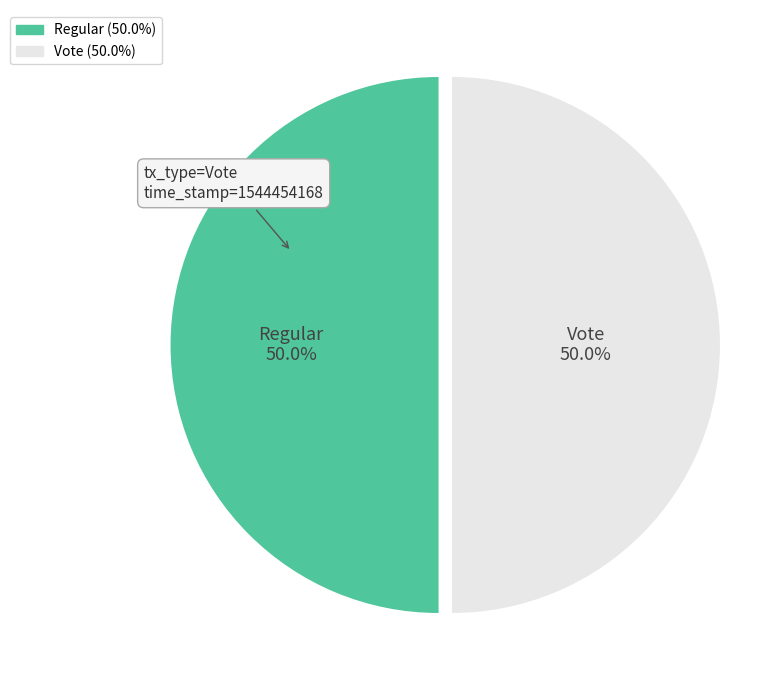

How many slices are in this pie chart?

2